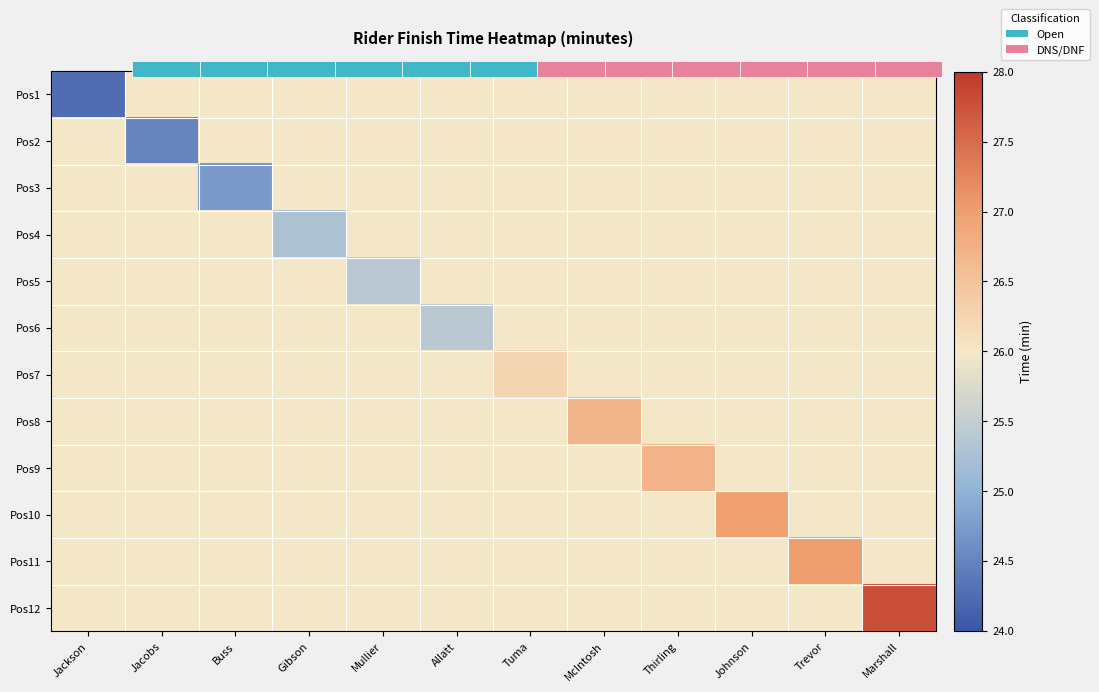

What is the total value across all series at McIntosh?

312.7